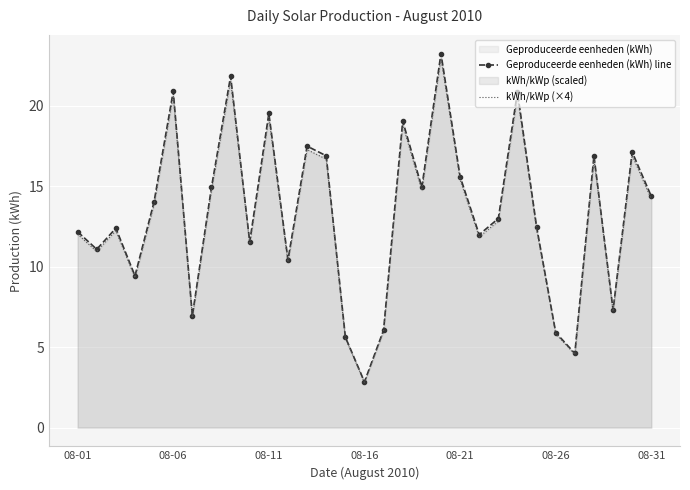

The value of kWh/kWp (×4) at 08-01 is 12.0. True or false?

True